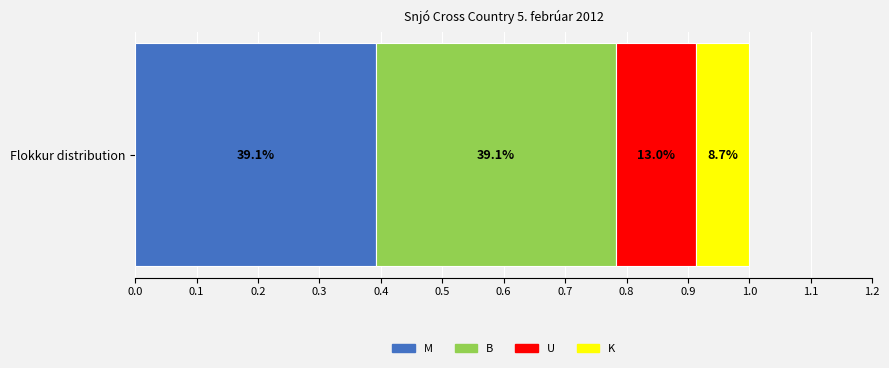

What is the value of the U bar at the 1st from the left?

3